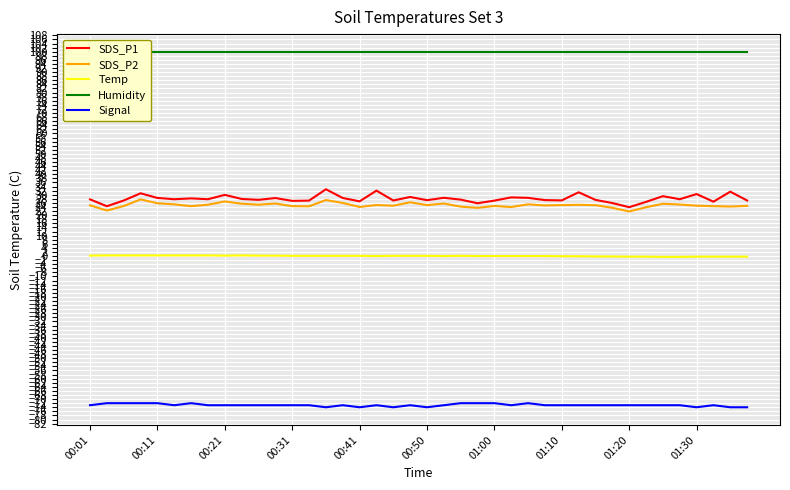

What is the approximate value of Humidity at 34?

99.9